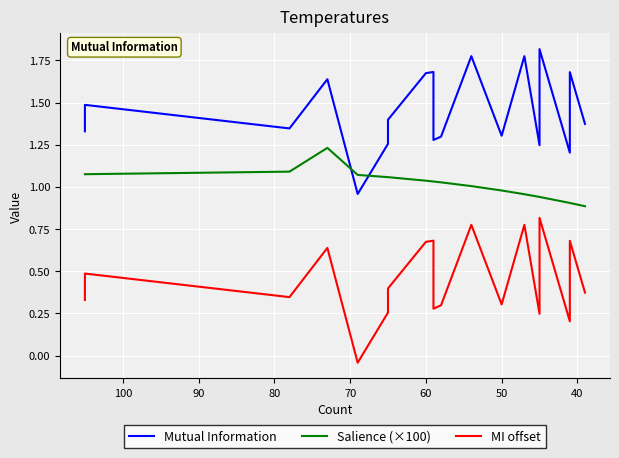

Does the chart display data point markers on the line(s)?

No